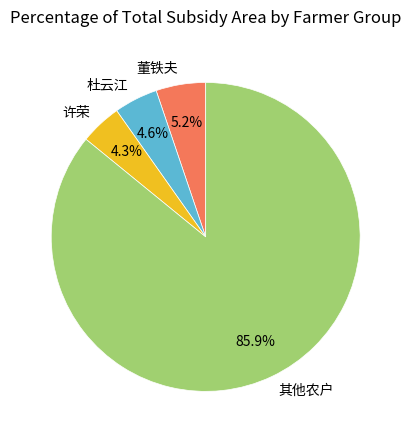

How many segments does this pie chart have?

4